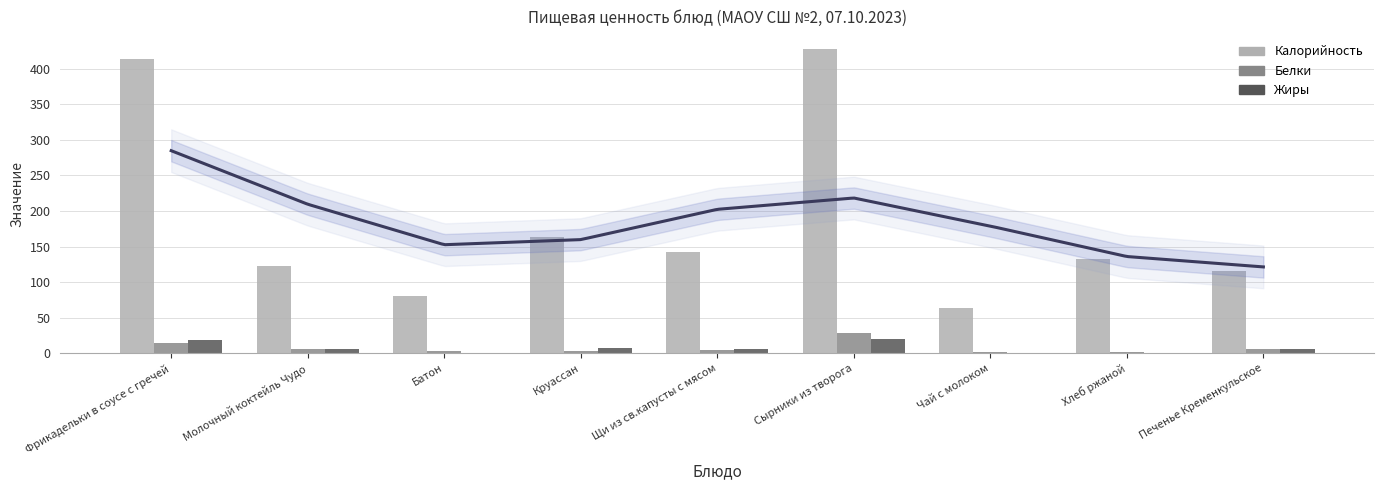

Rank the series by their maximum value, from highest to lowest.

Калорийность, Белки, Жиры